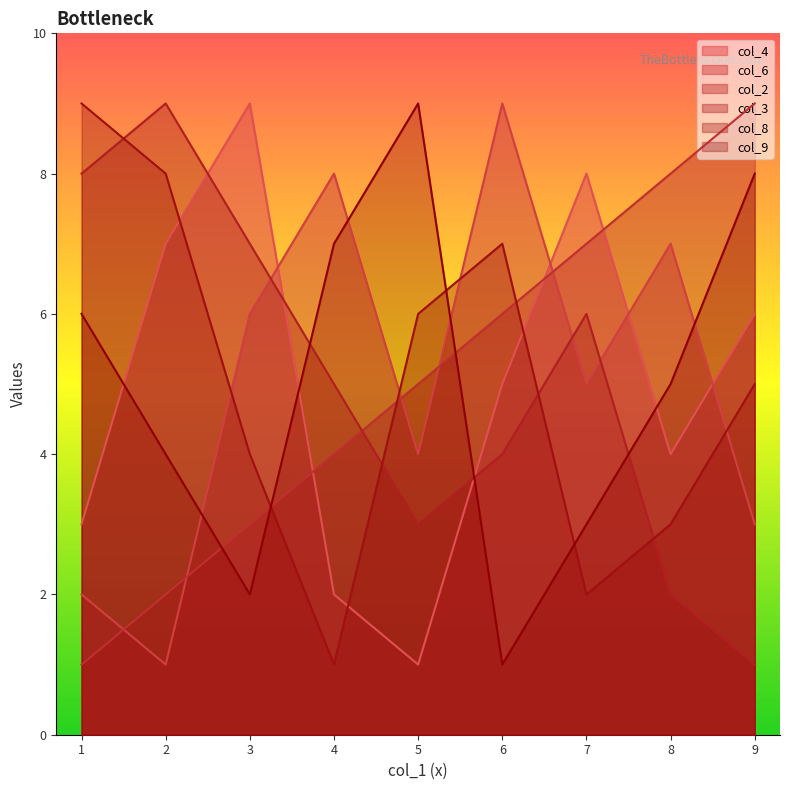

Which series ends up on top after the final intersection of col_2 and col_6?

col_2